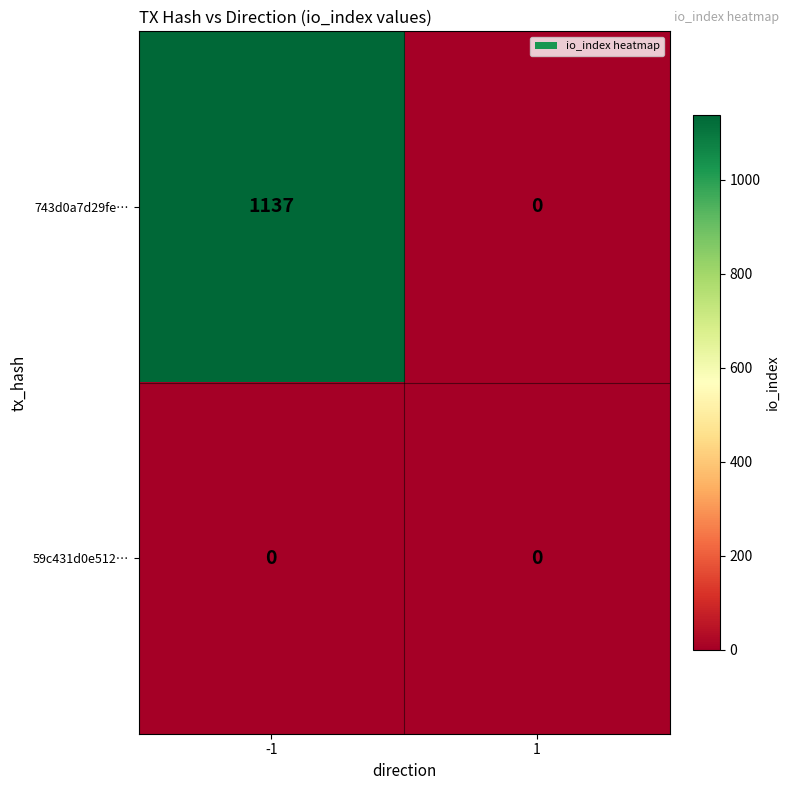

List the series in order of their peak value, highest first.

743d0a7d29fe…, 59c431d0e512…